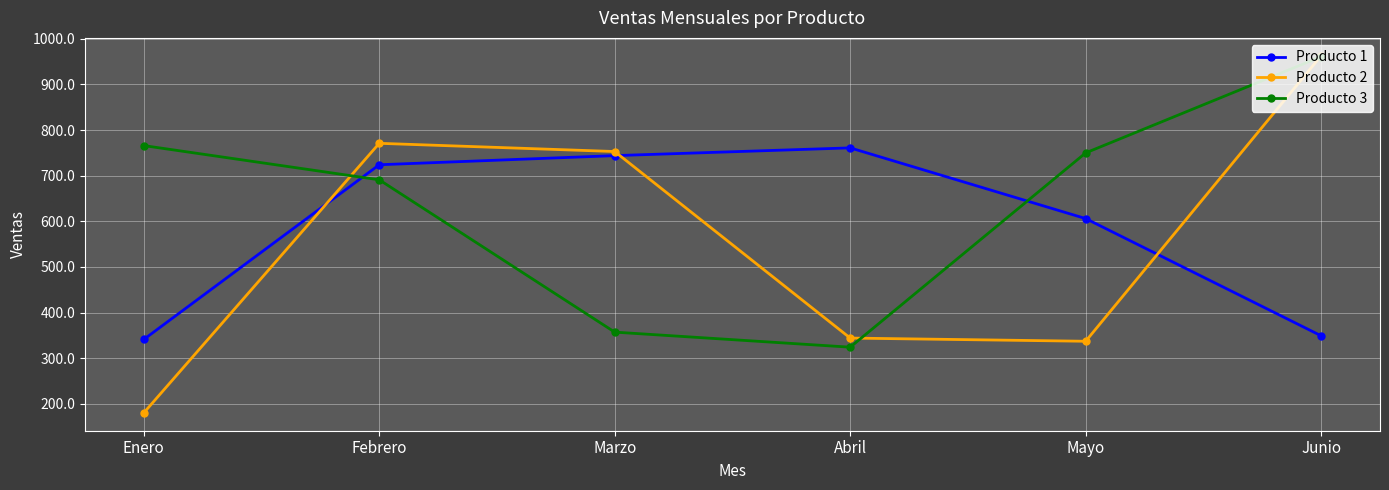

Rank the series by their average value, from lowest to highest.

Producto 2, Producto 1, Producto 3